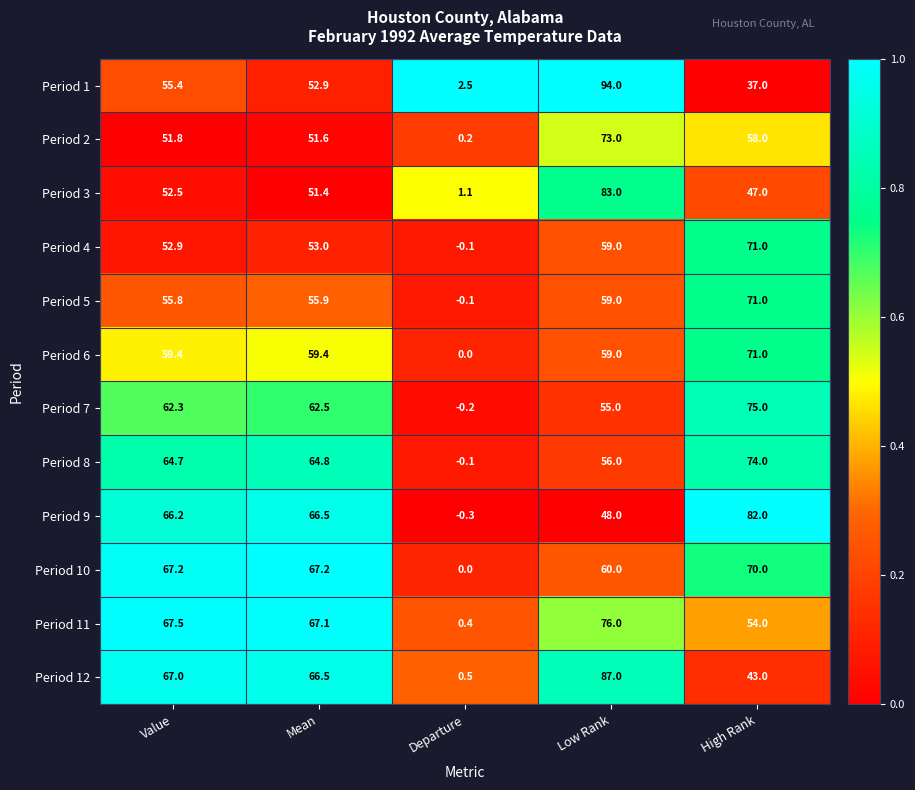

True or false: Period 2 has a value of 0.2 at Departure.

True